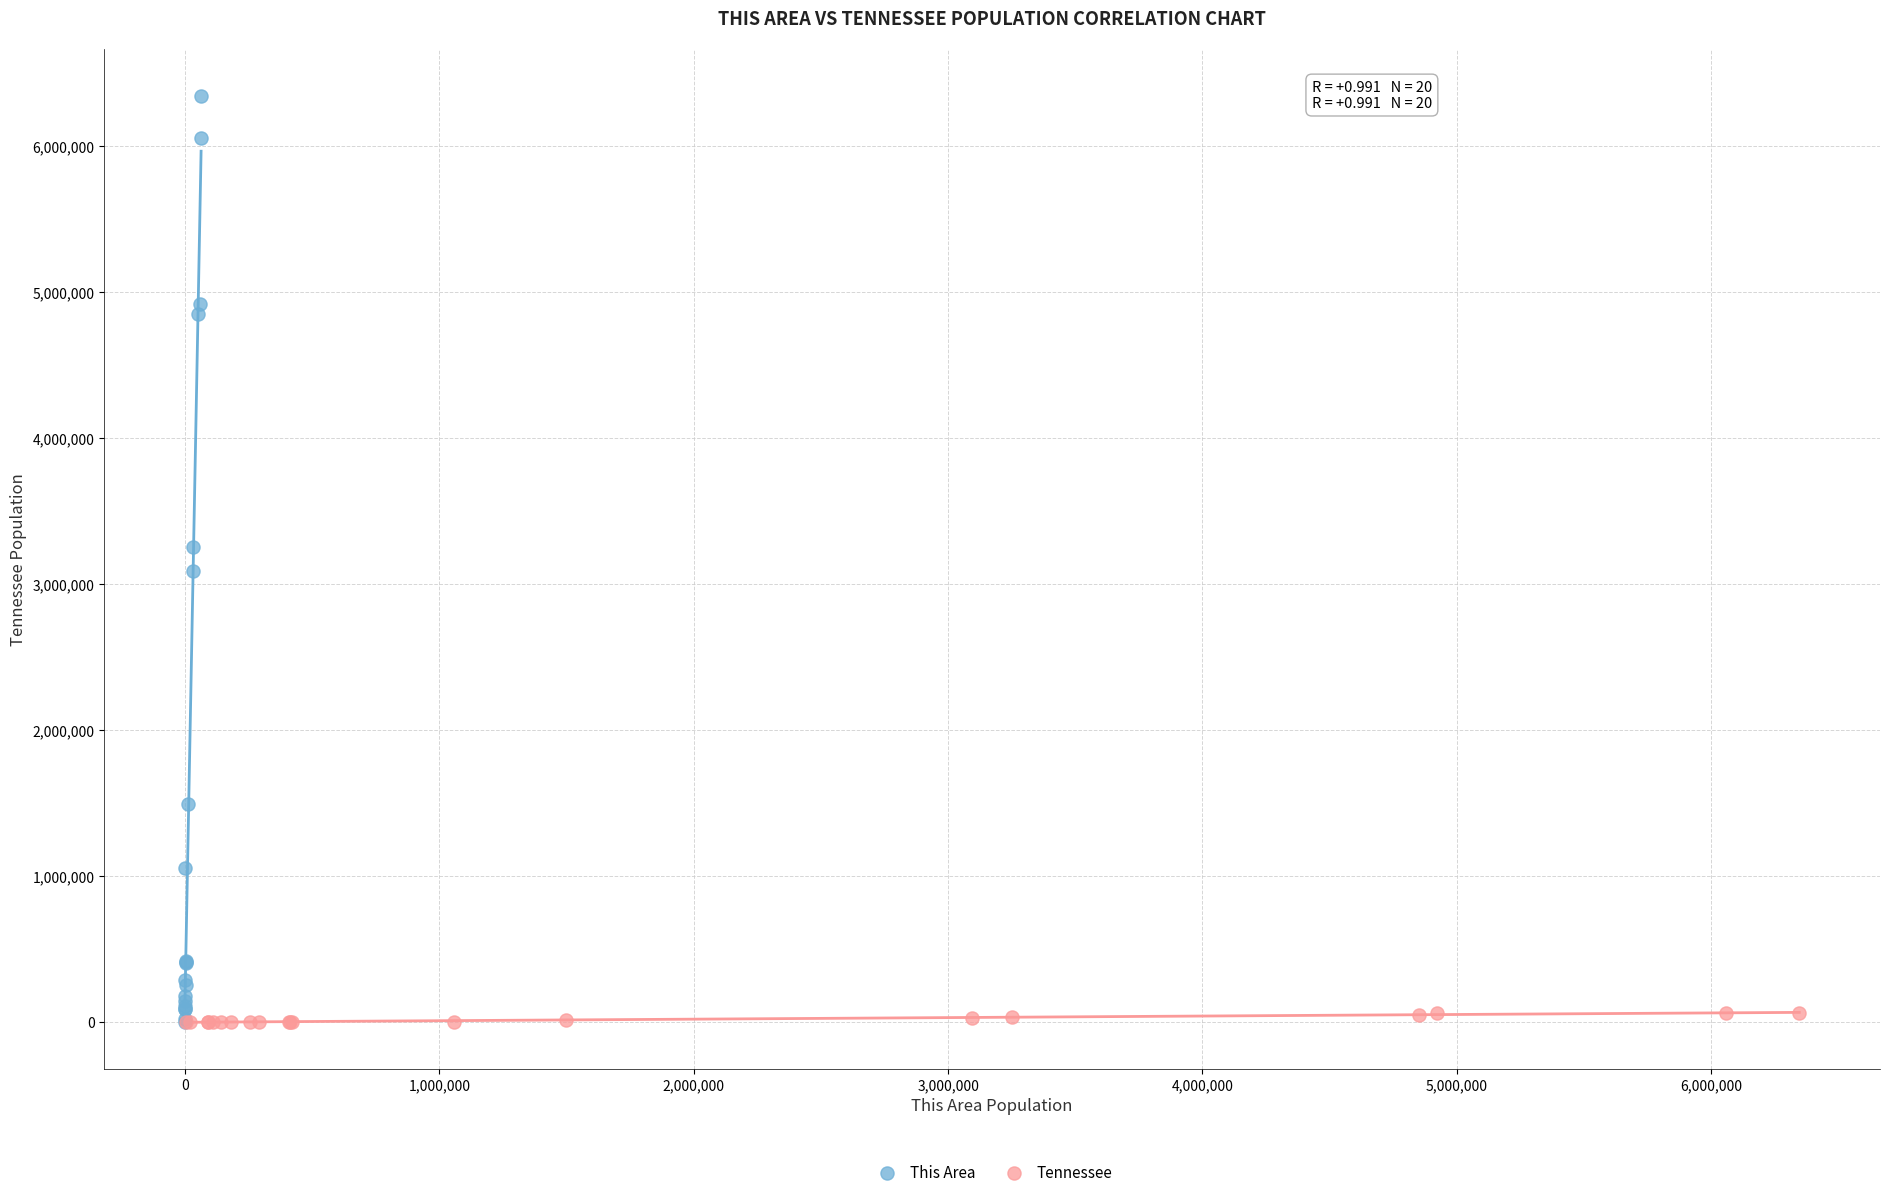

Which series contains the highest Y value?

This Area